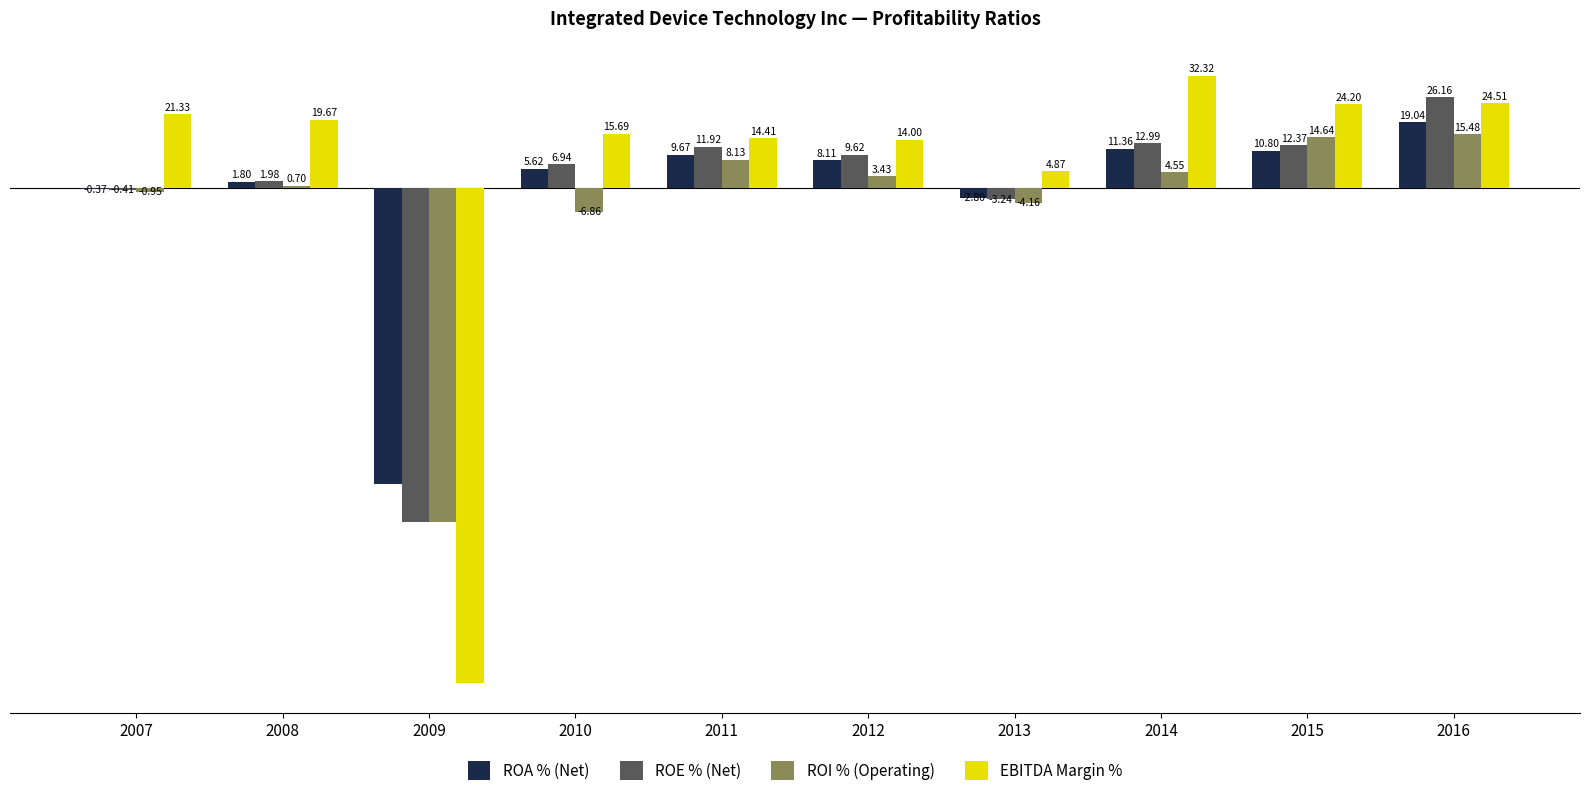

Which series changed the most between 2009 and 2013?

EBITDA Margin %